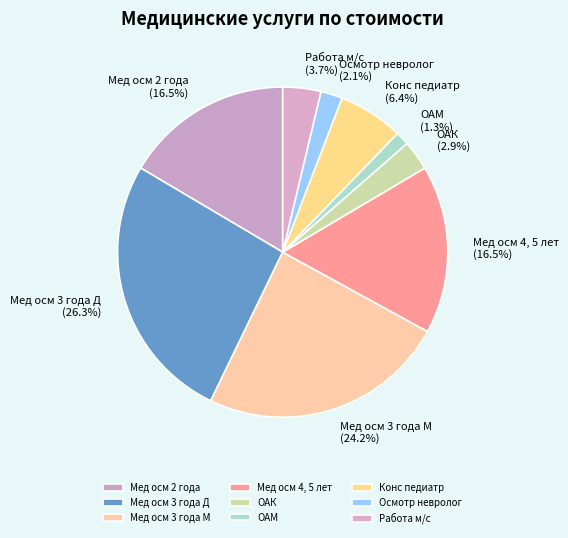

What percentage is NOT represented by Мед осм 4, 5 лет?

83.5%